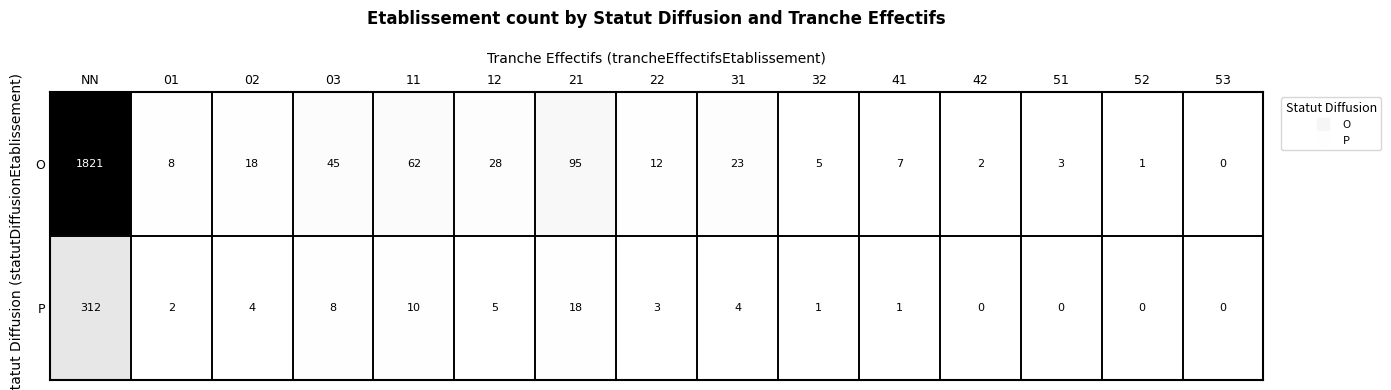

How many data points does each series have?

15